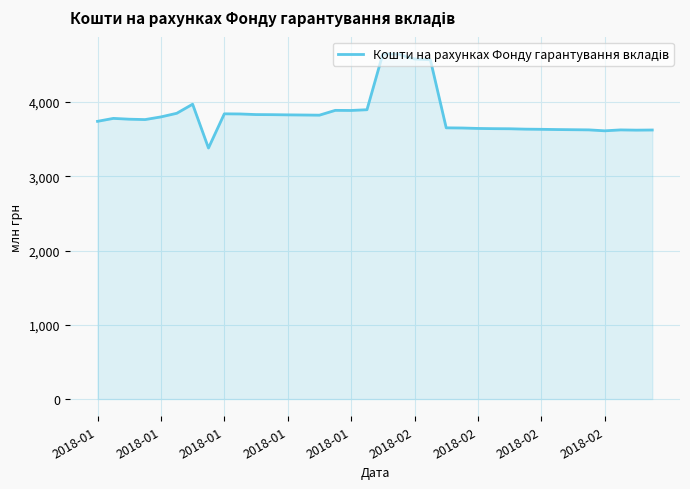

What is the minimum value shown in the chart?

3380.8